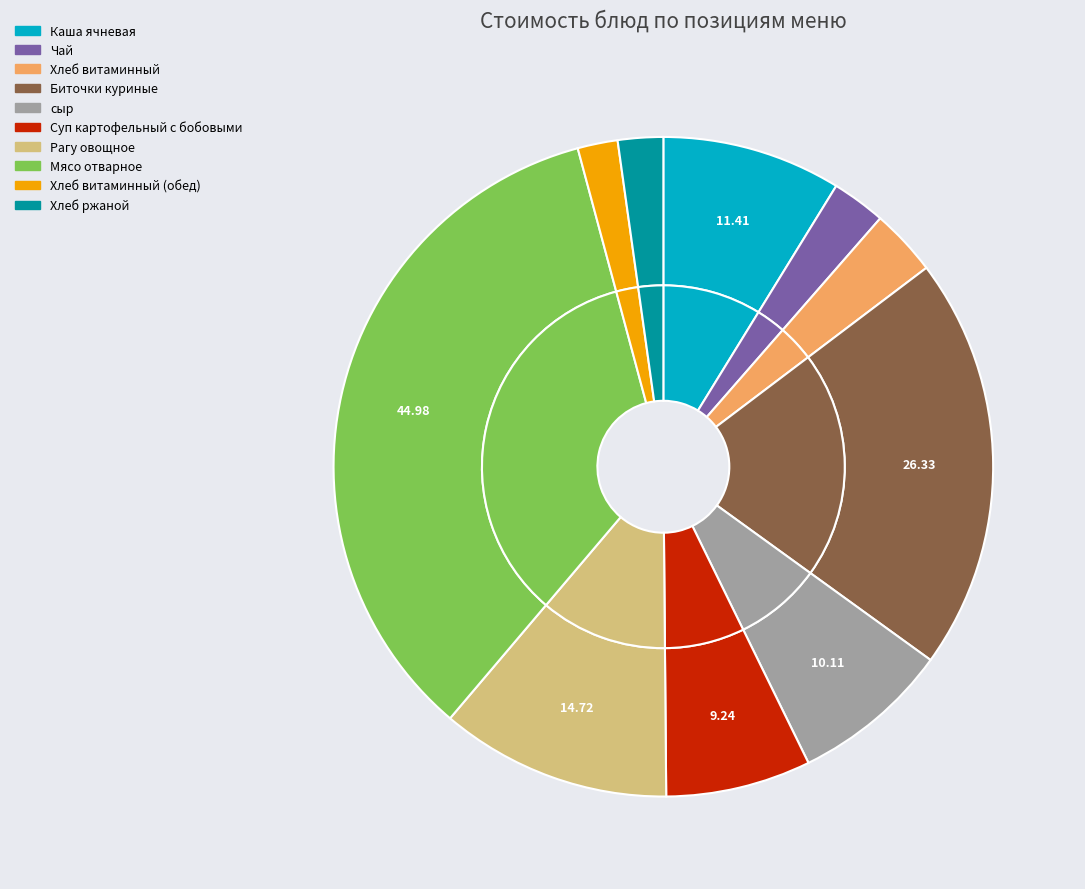

How much of the chart is everything except Чай?

97.4%